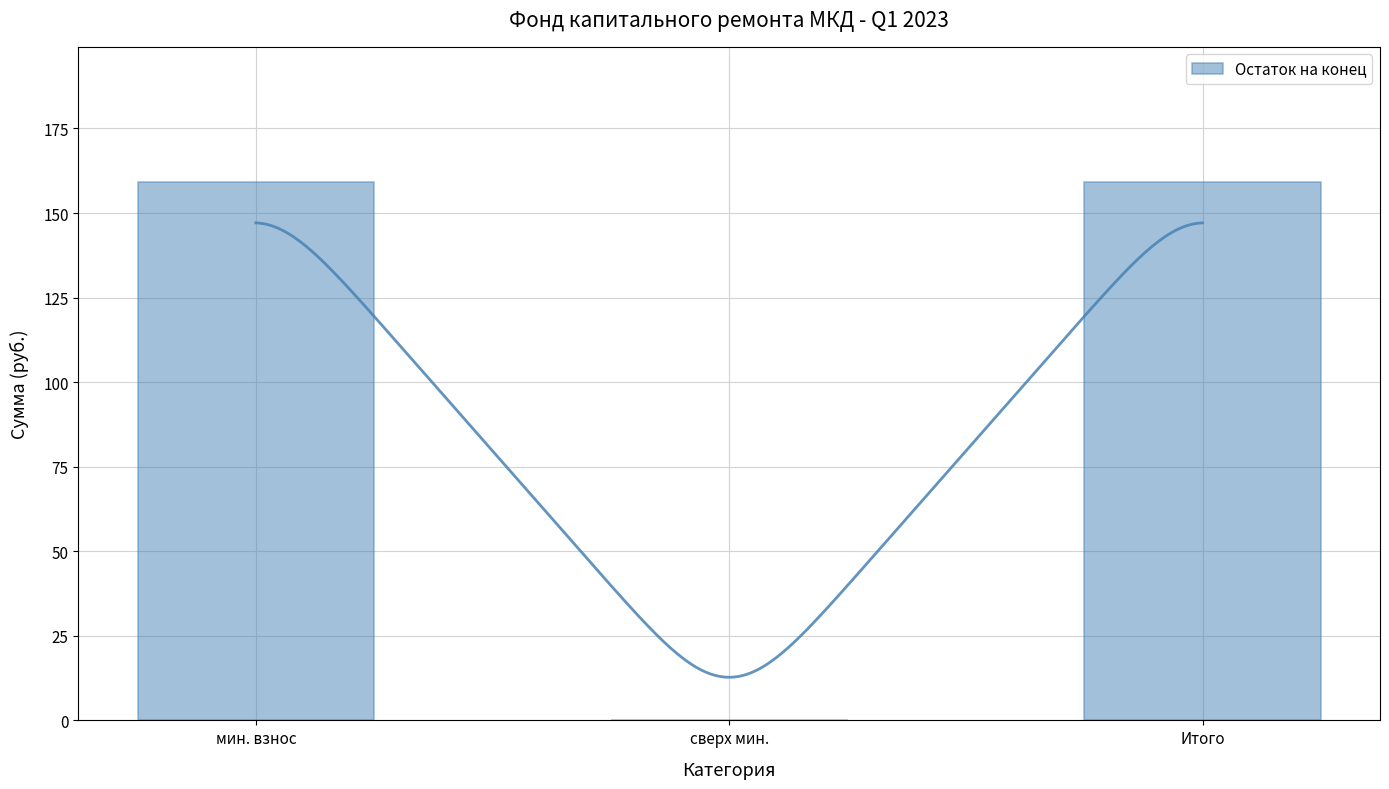

What is the average value?

106.2